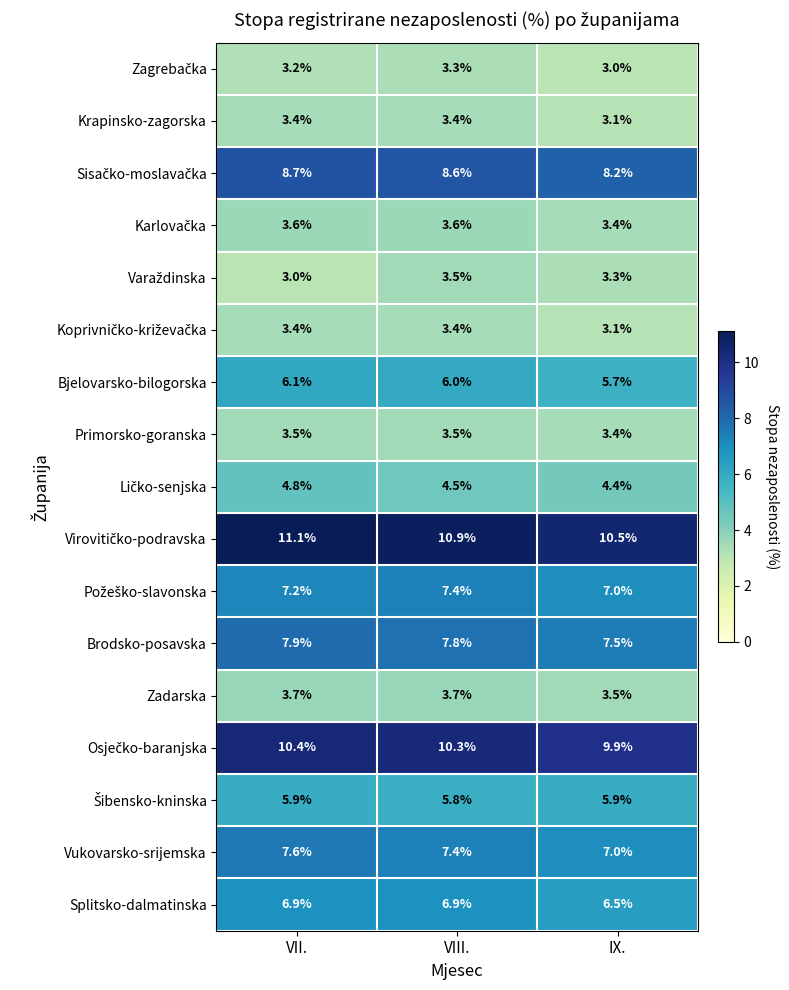

True or false: Brodsko-posavska has a value of 12.8 at VIII..

False